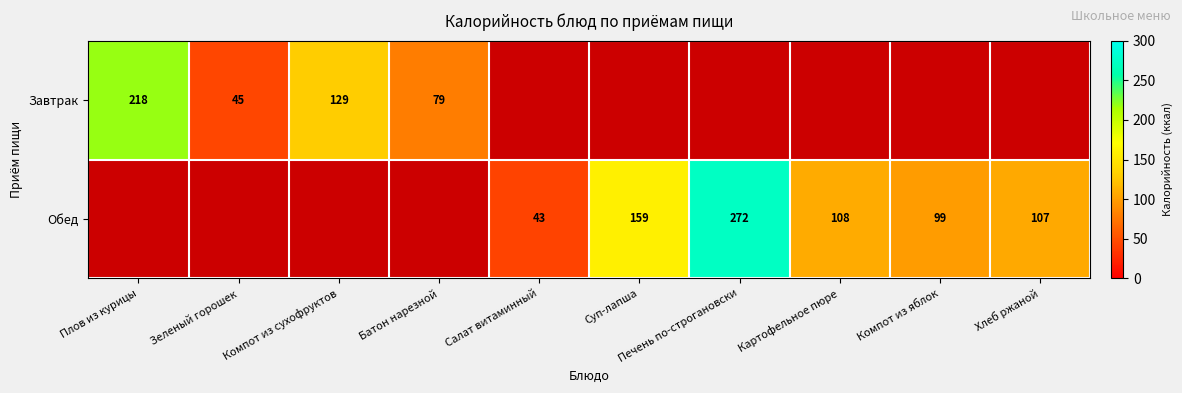

Which label corresponds to the smallest value in the chart?

Салат витаминный